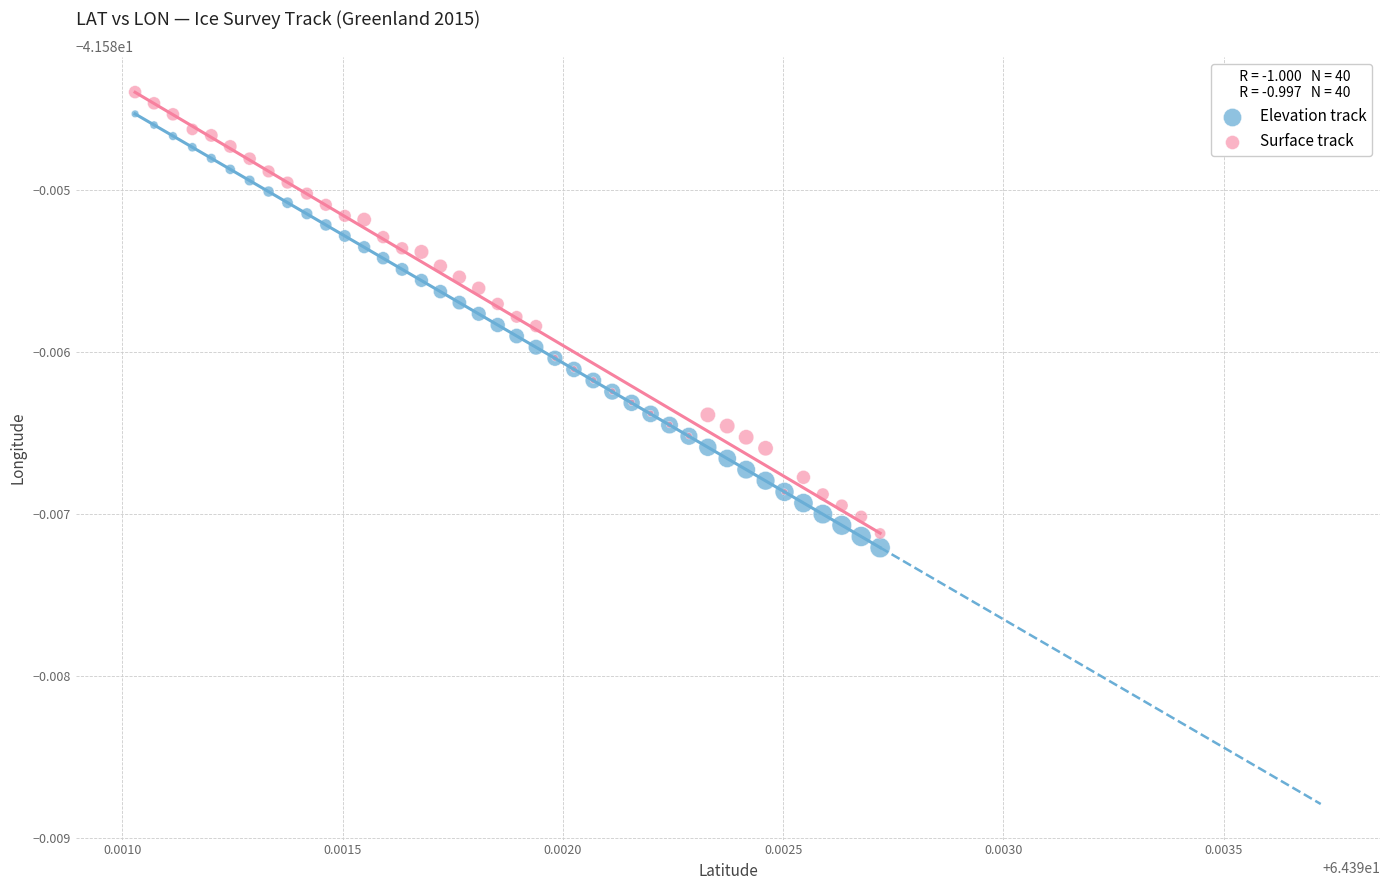

Which series reaches the minimum Y coordinate?

Elevation track